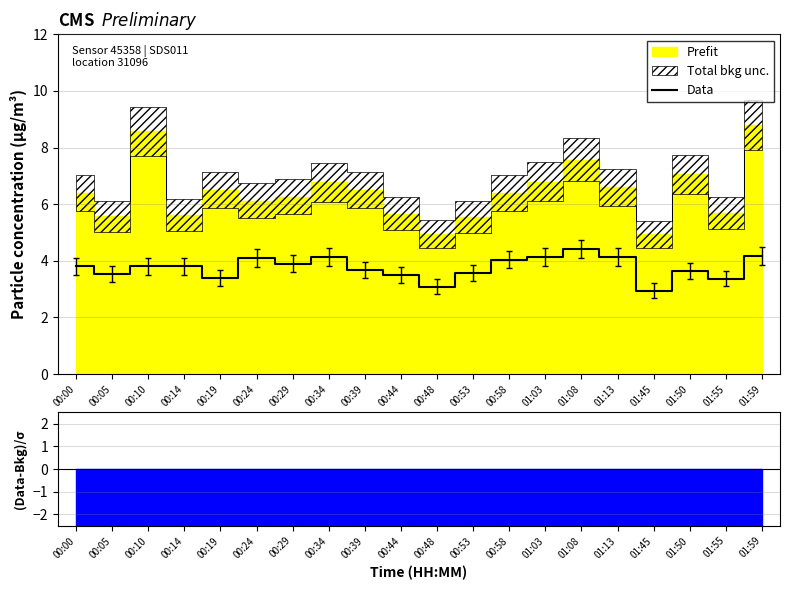

Which label corresponds to the largest value in the chart?

01:08